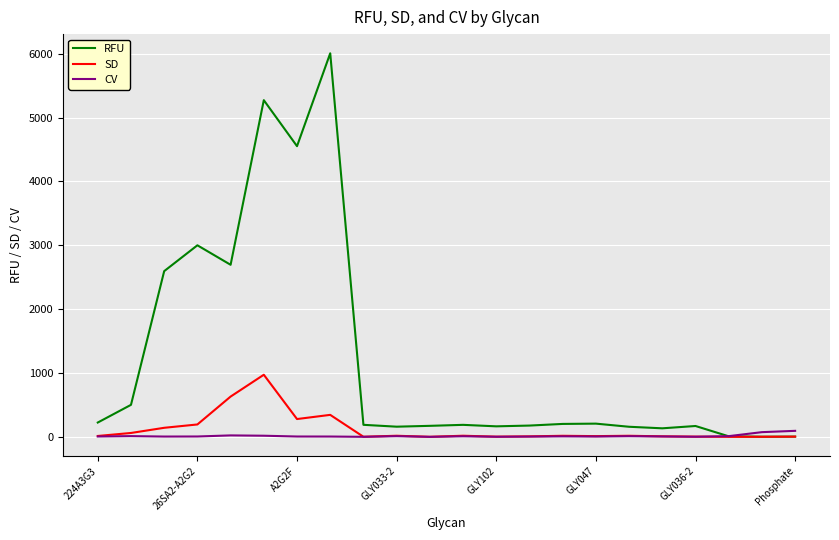

What is the highest value of the SD series?

973.2